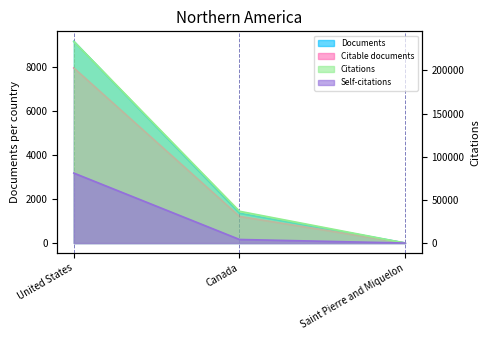

What position from the right is United States?

3